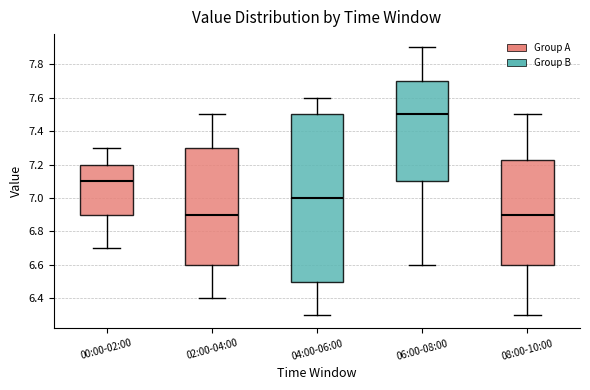

Reading left to right, transcribe this box plot: for each box, give where its median line is, the range the box spans, and where its two whiskers end, as read against the y-axis. The values are not printed on the chart, so give them approximately, as read against the axis.

00:00-02:00: median 7.10, box 6.90 to 7.20, whiskers 6.70 to 7.30
02:00-04:00: median 6.90, box 6.60 to 7.30, whiskers 6.40 to 7.50
04:00-06:00: median 7.00, box 6.50 to 7.50, whiskers 6.30 to 7.60
06:00-08:00: median 7.50, box 7.10 to 7.70, whiskers 6.60 to 7.90
08:00-10:00: median 6.90, box 6.60 to 7.22, whiskers 6.30 to 7.50